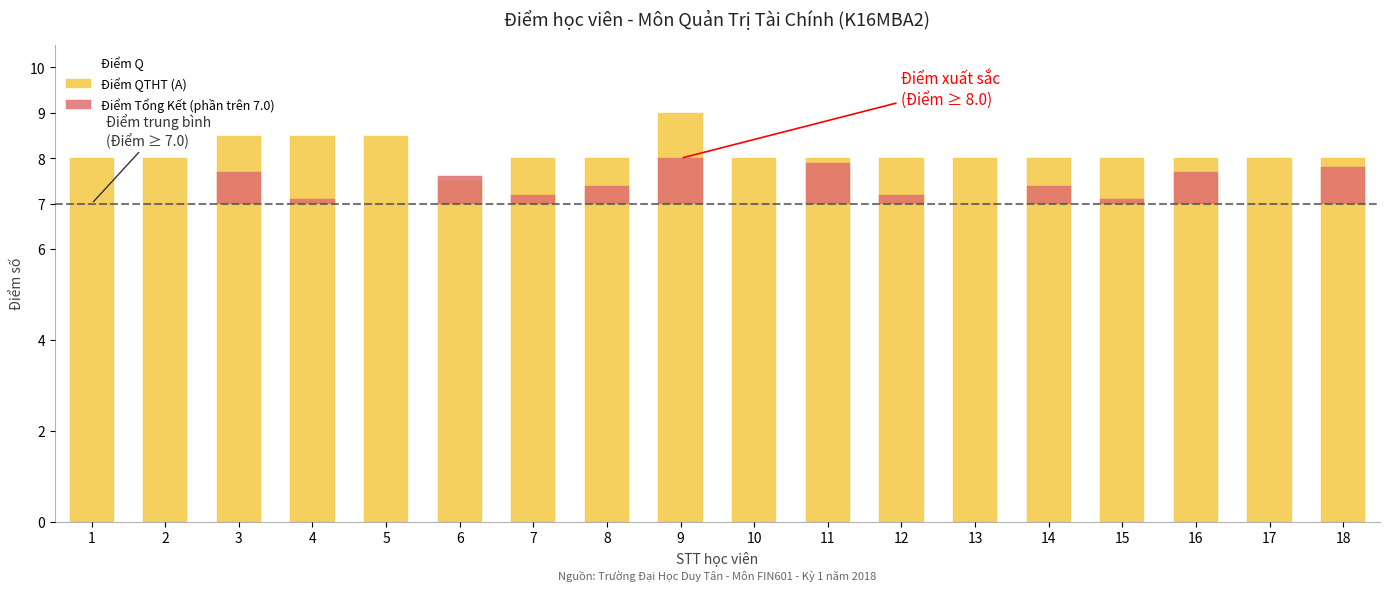

At which label does Điểm QTHT (A) reach its peak?

9